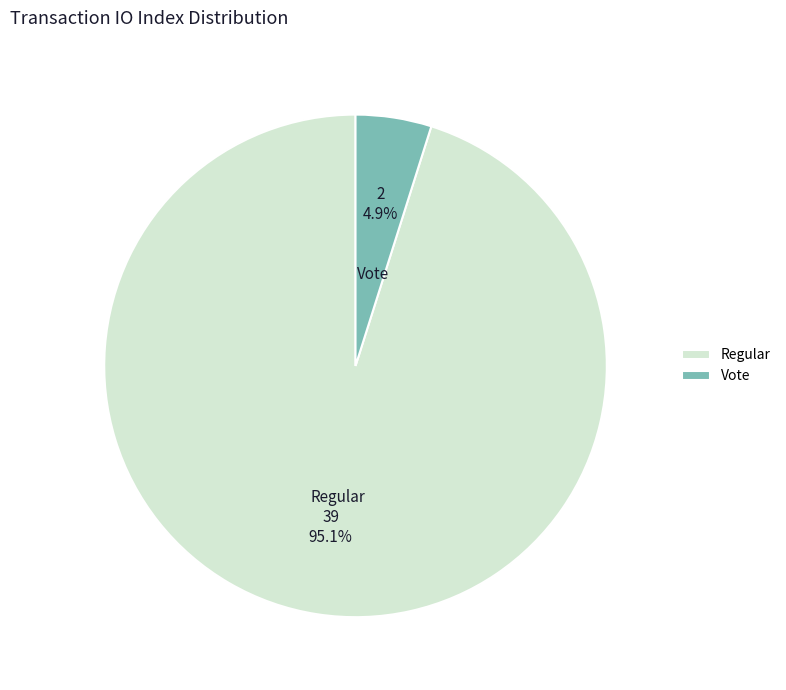

Which category has the biggest portion of the pie?

Regular